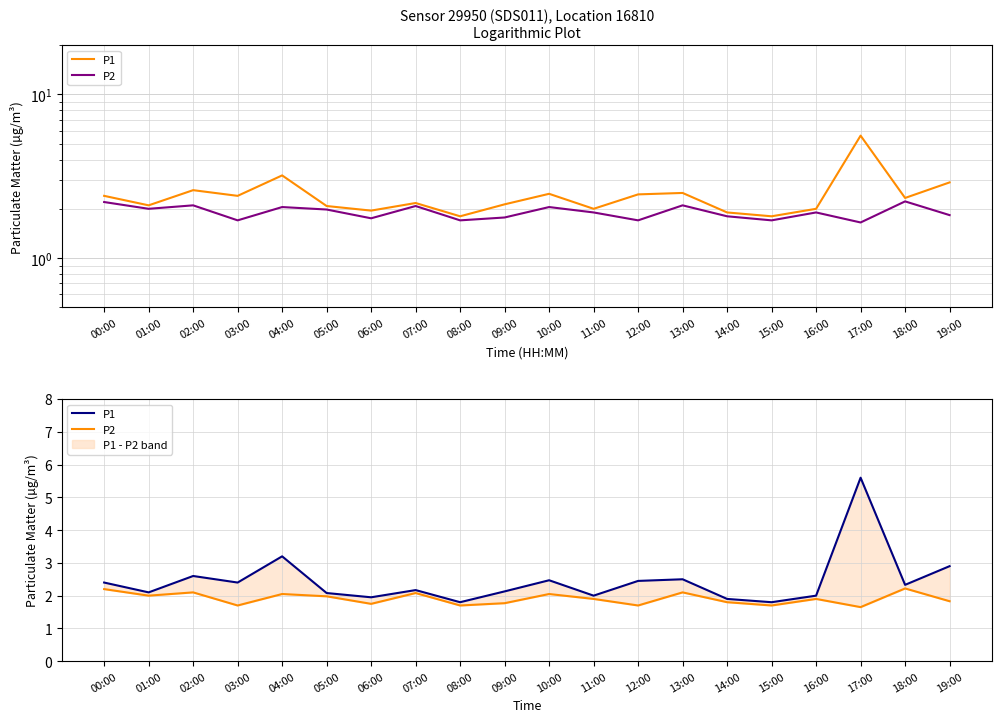

List the labels in order of P2 value, largest first.

18:00, 00:00, 02:00, 13:00, 07:00, 04:00, 10:00, 01:00, 05:00, 11:00, 16:00, 19:00, 14:00, 09:00, 06:00, 03:00, 08:00, 12:00, 15:00, 17:00